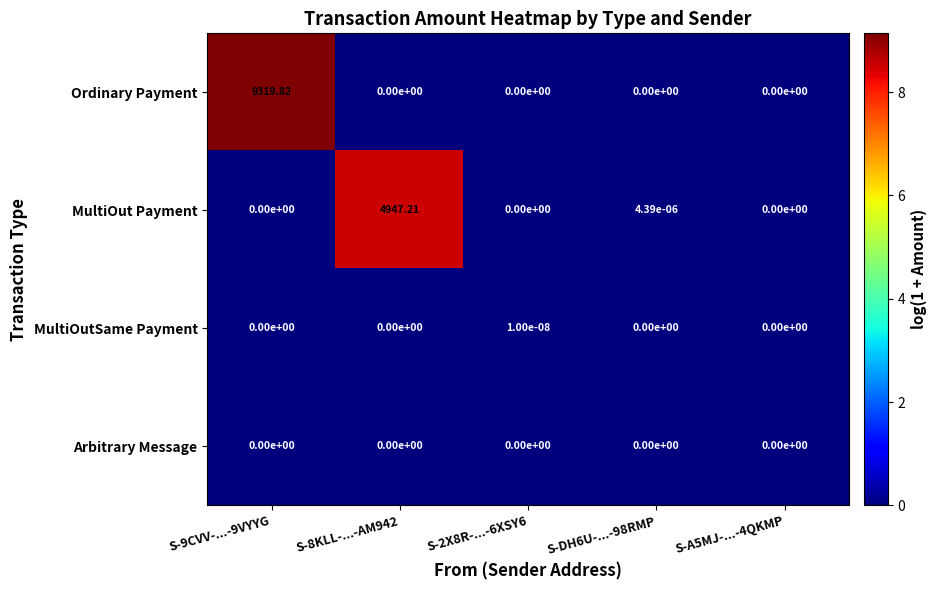

Which label corresponds to the largest value in the chart?

S-9CVV-...-9VYYG